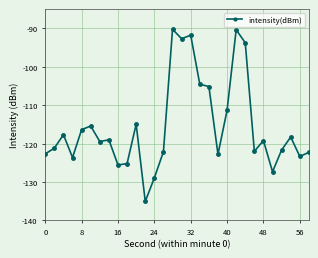

Does the chart display data point markers on the line(s)?

Yes